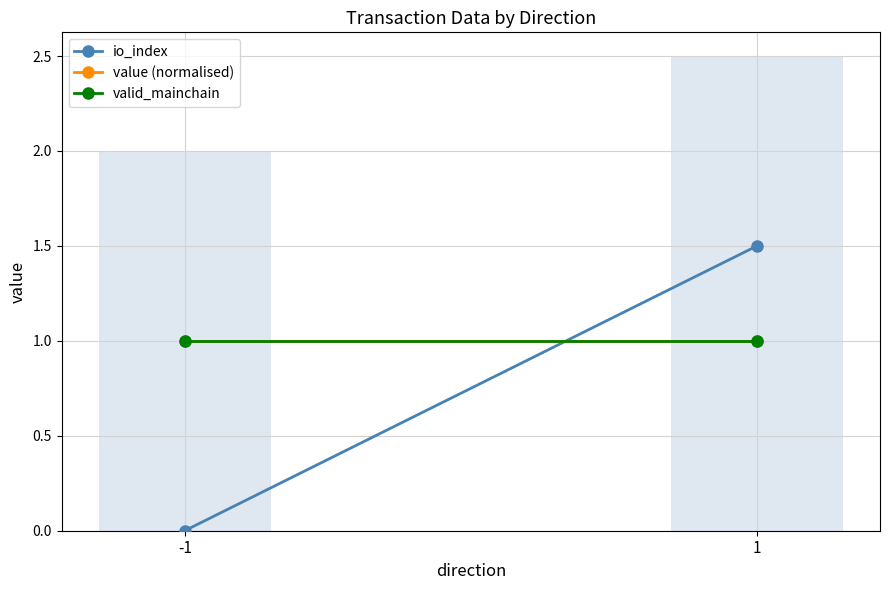

Reading left to right, list all the values displayed in this chart.

io_index: -1=0.0	1=1.5
value (normalised): -1=1.0	1=1.0
valid_mainchain: -1=1.0	1=1.0